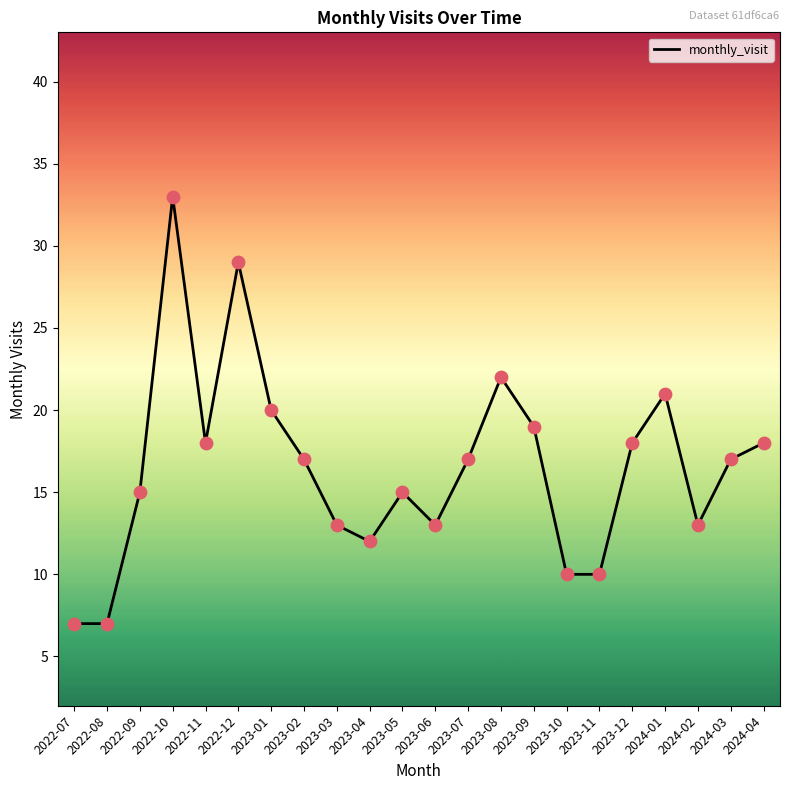

What is the change in value from 2022-07 to 2024-04?

+11